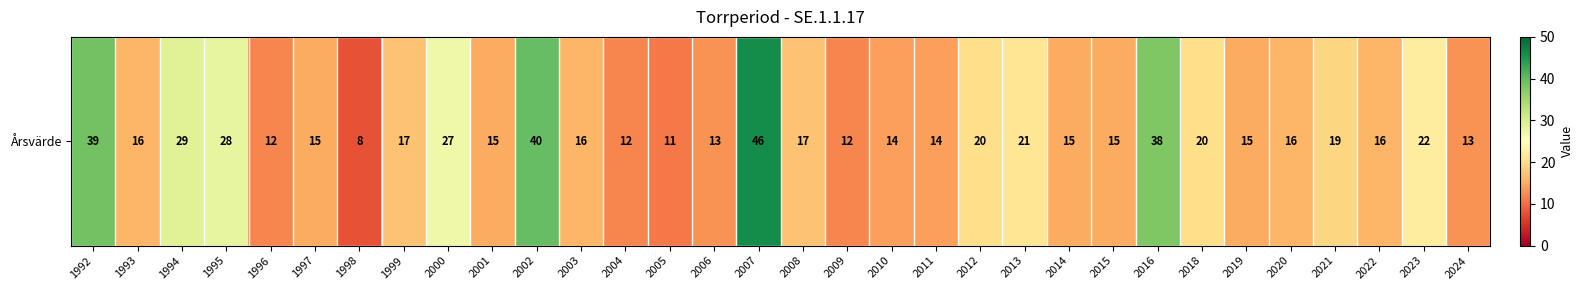

What is the change in value from 1993 to 2007?

+30